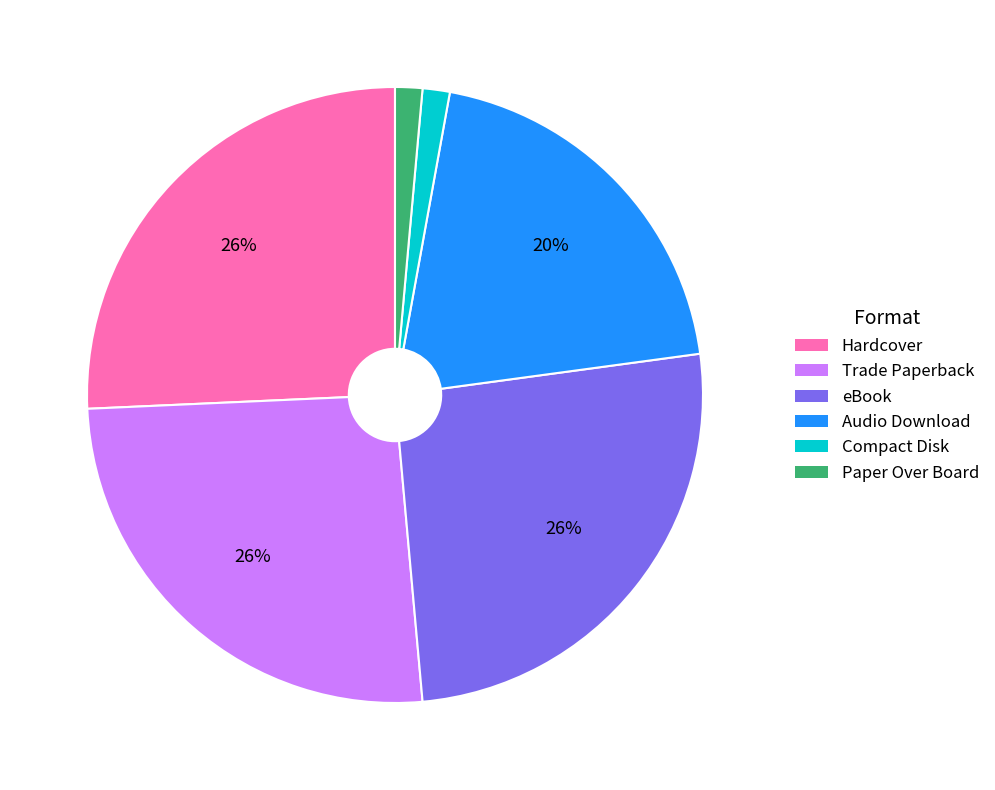

How many segments does this pie chart have?

6